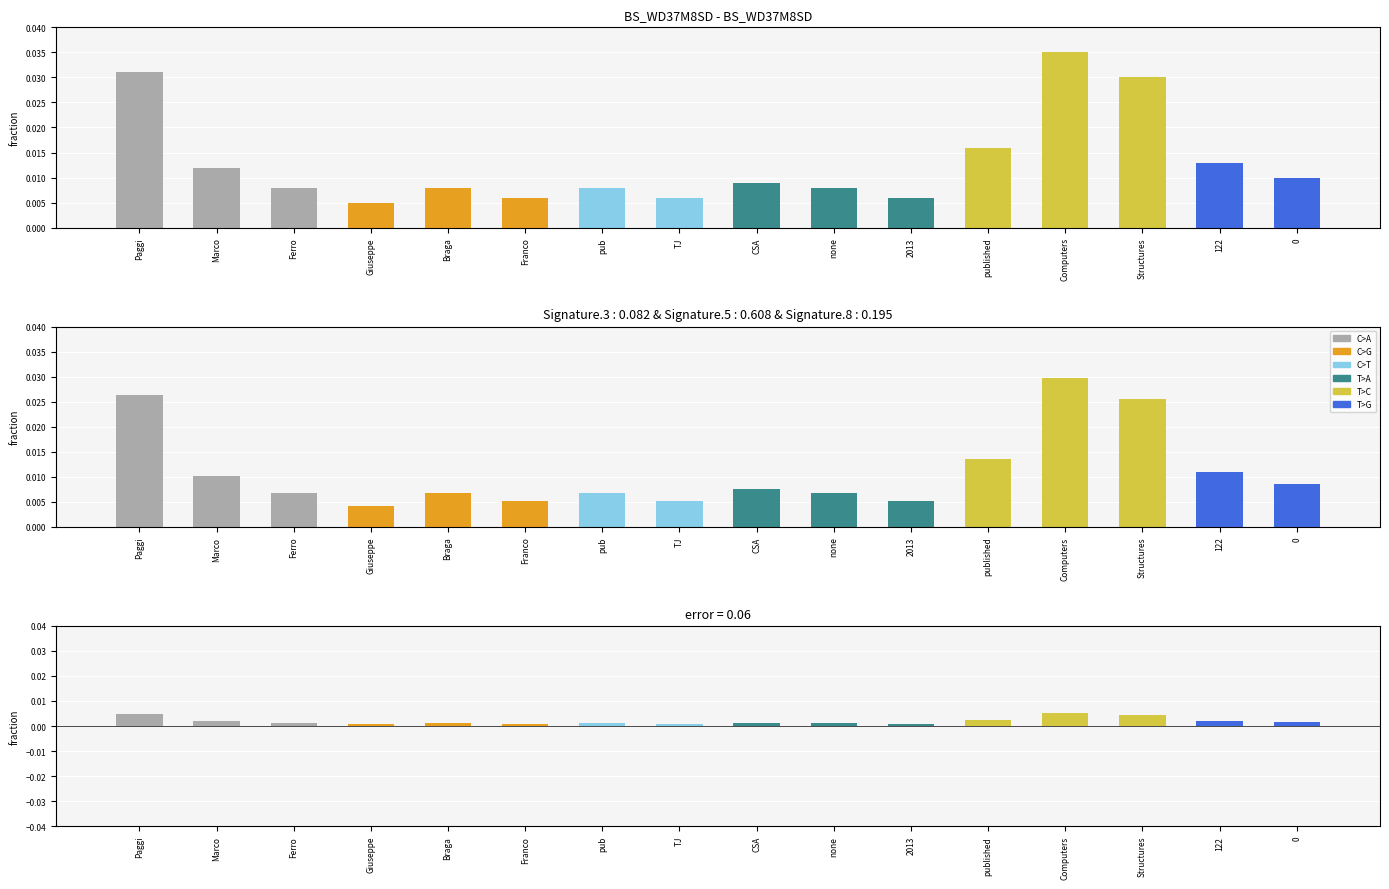

The value of BS_WD37M8SD at Ferro is 0.0. True or false?

False